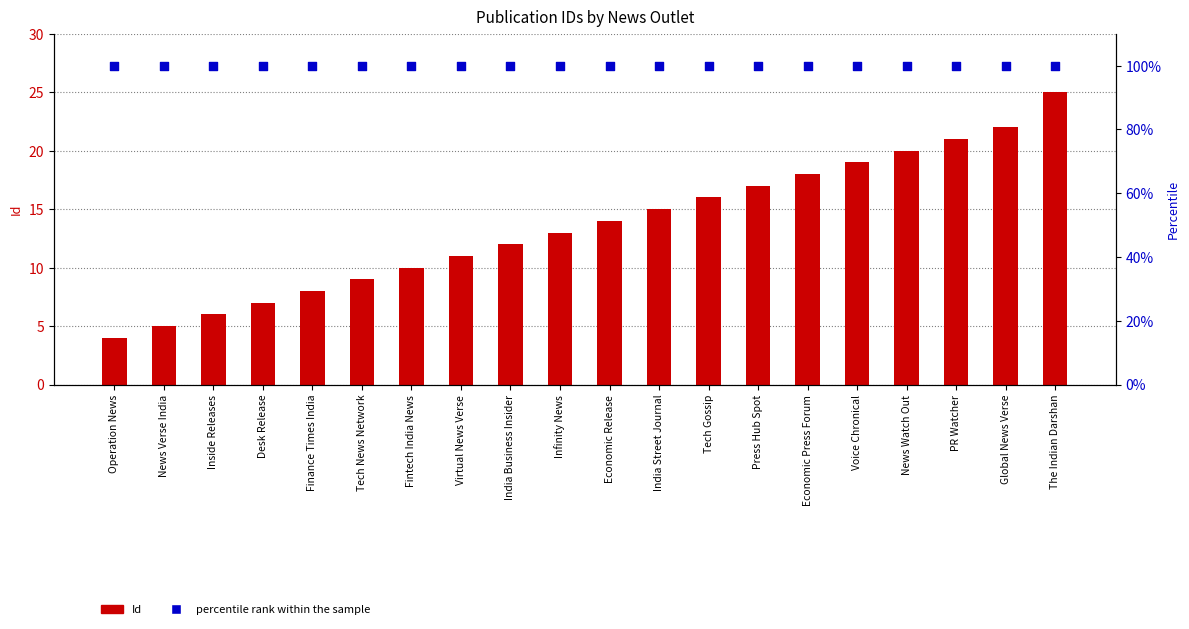

Which series has the largest Y range (max minus min)?

Id